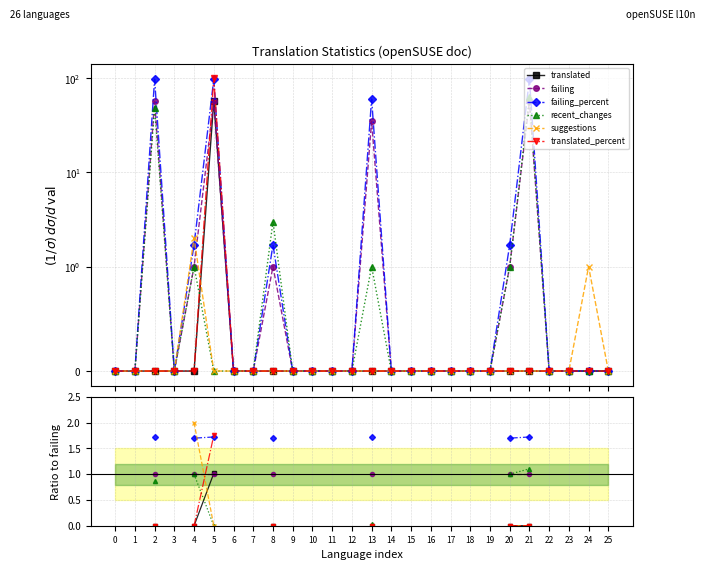

Between 9 and 19, which is larger?

19